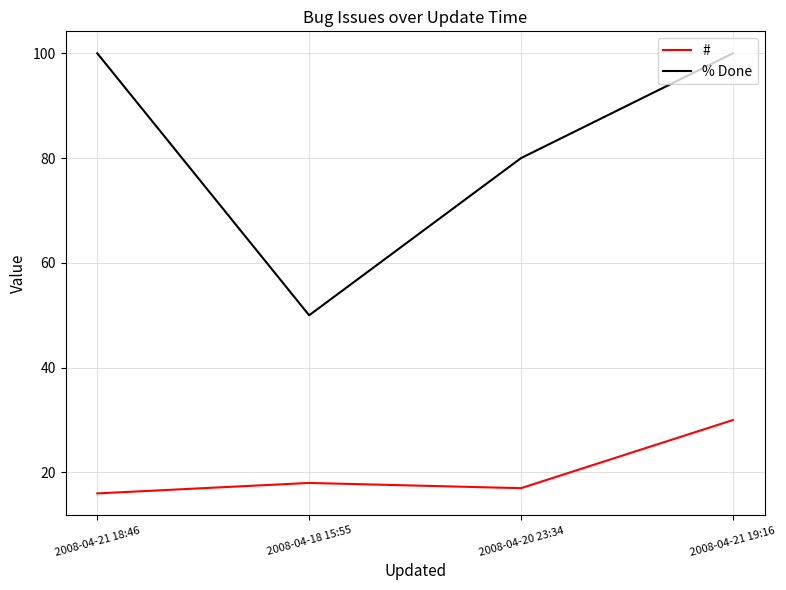

Read the % Done value at 2008-04-21 19:16.

100